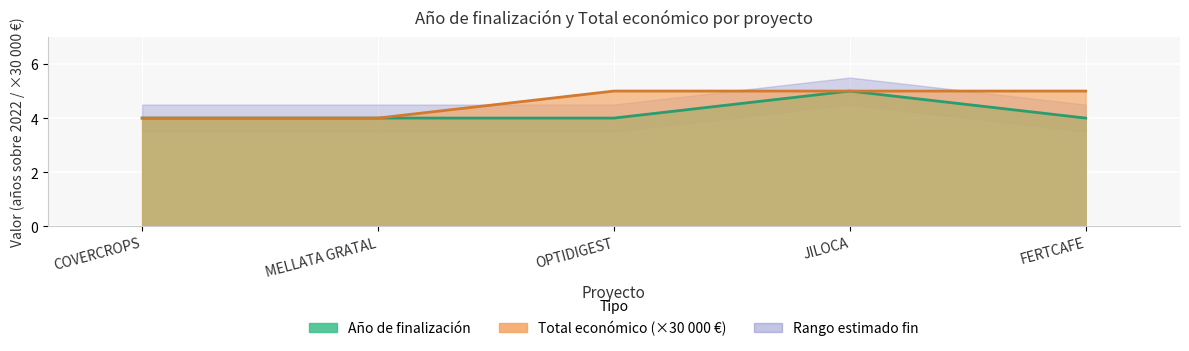

What is the difference between the Año de finalización values at FERTCAFE and JILOCA?

1